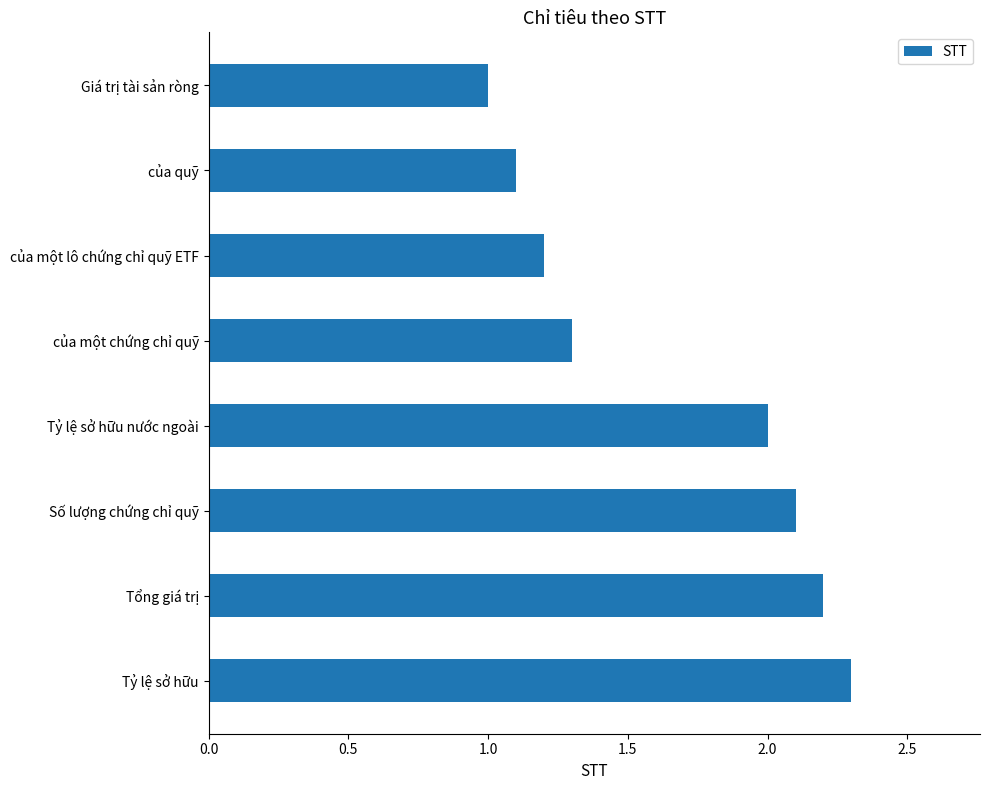

What is the difference between the maximum and minimum values?

1.3